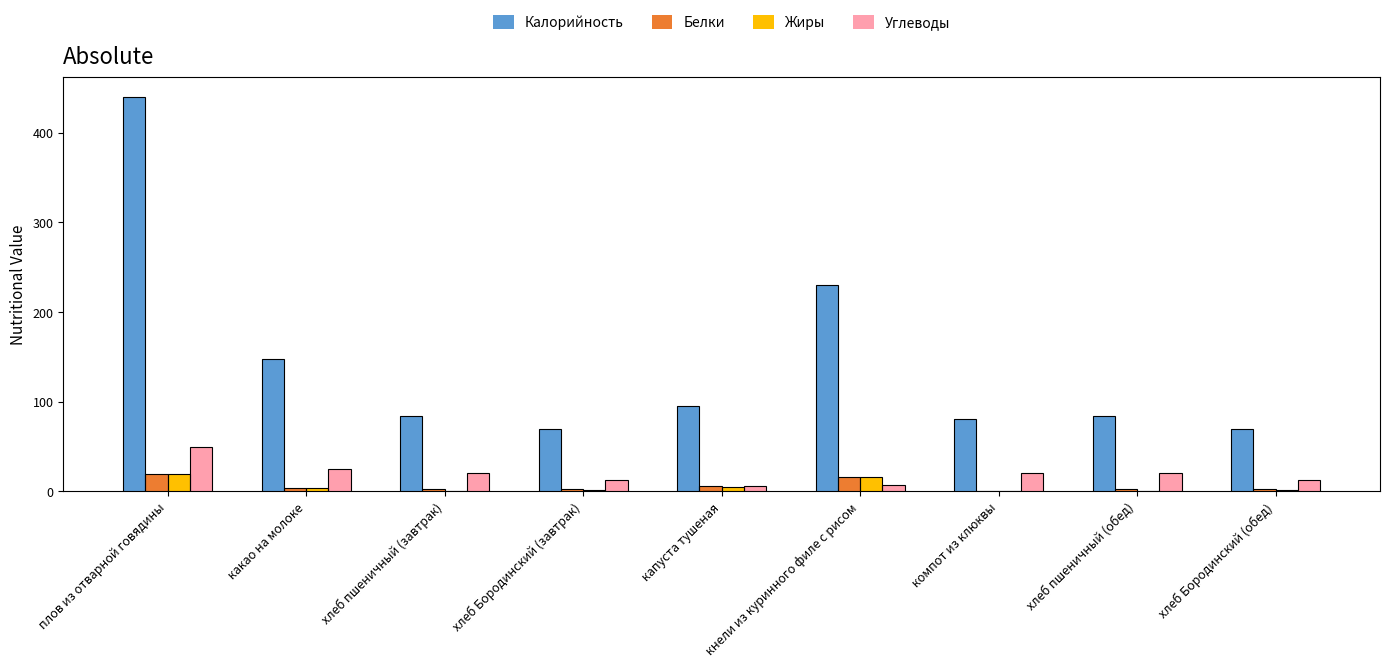

Between плов из отварной говядины and капуста тушеная, which series saw the biggest shift?

Калорийность